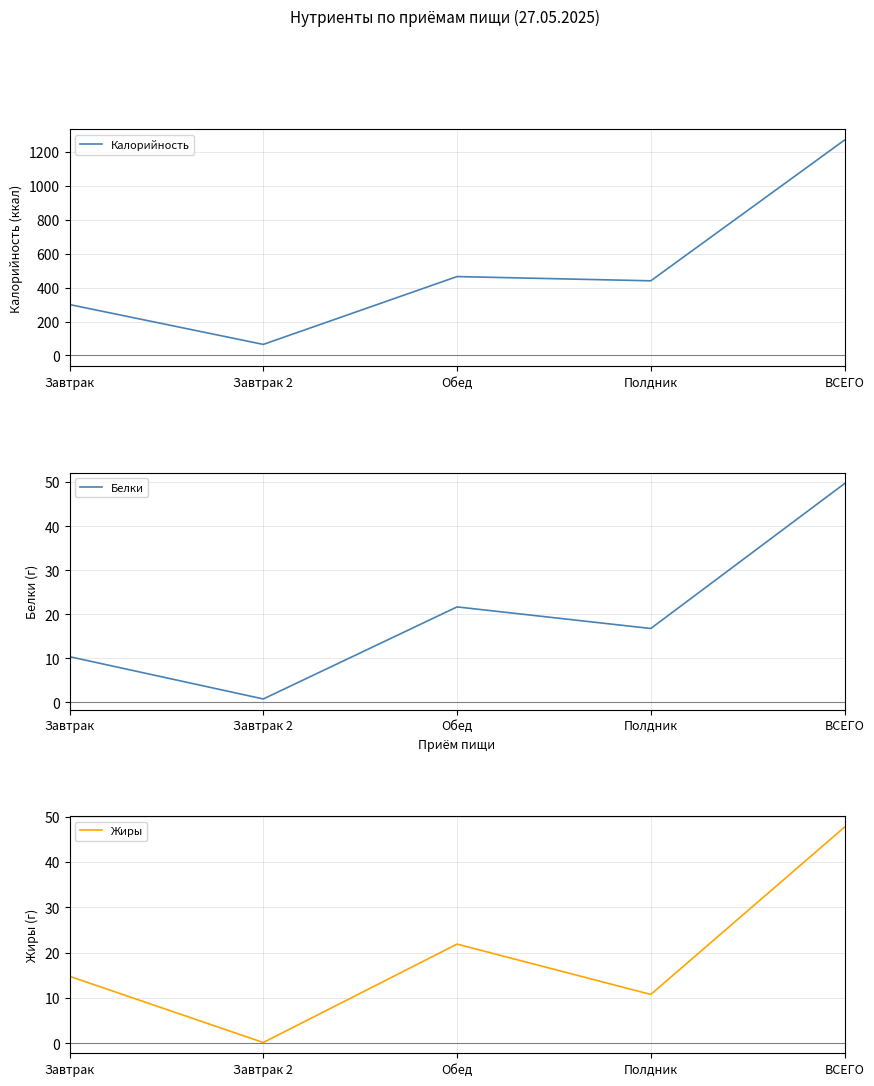

Reading left to right, what are all the values shown in this chart?

Калорийность: Завтрак=300.0	Завтрак 2=65.0	Обед=465.0	Полдник=440.0	ВСЕГО=1270.0
Белки: Завтрак=10.4	Завтрак 2=0.8	Обед=21.7	Полдник=16.8	ВСЕГО=49.7
Жиры: Завтрак=14.8	Завтрак 2=0.2	Обед=21.9	Полдник=10.8	ВСЕГО=47.7